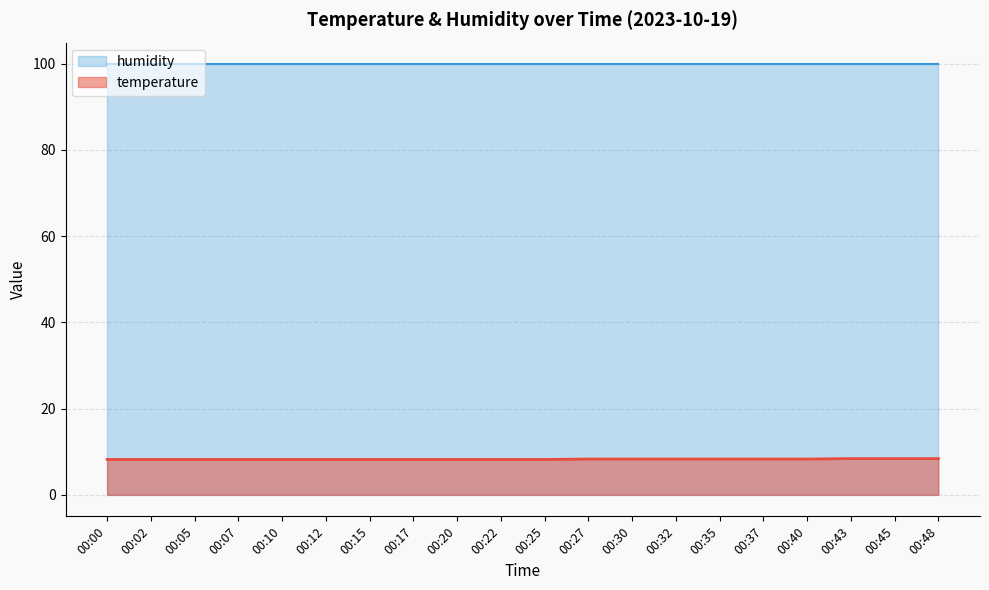

Between 00:17 and 00:32, which is larger?

00:32